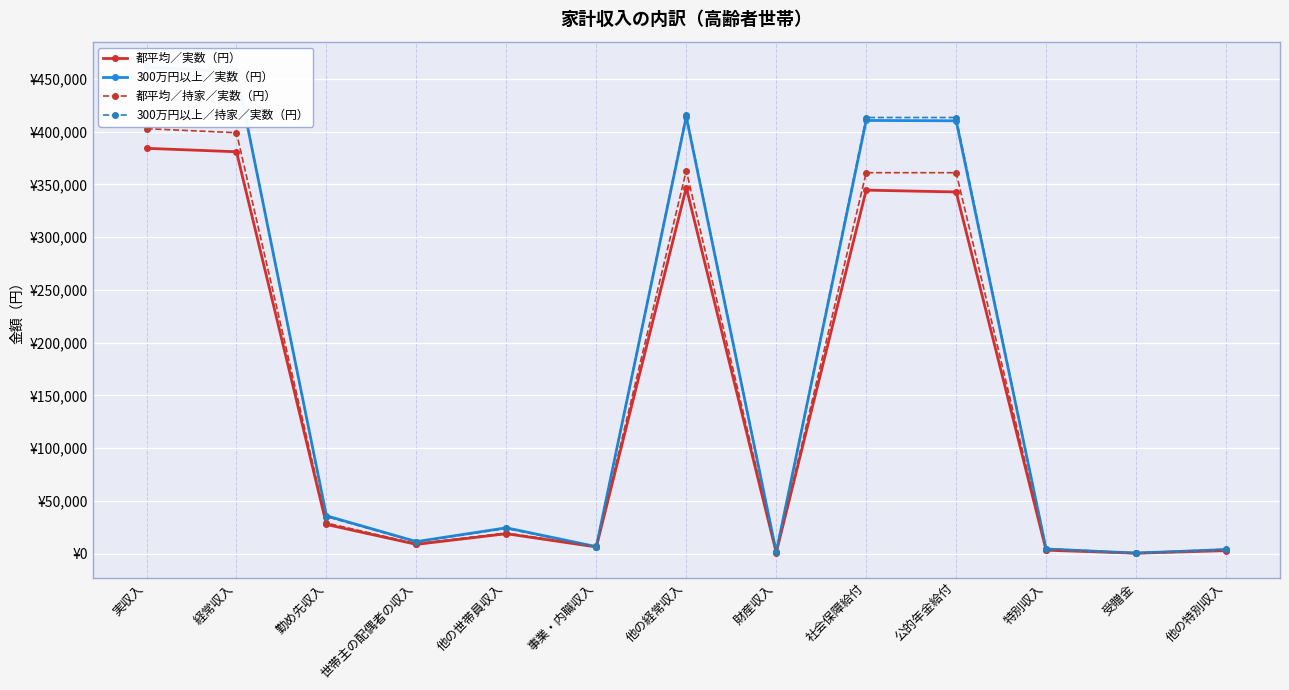

Which series has the largest total across all categories?

300万円以上／持家／実数（円）